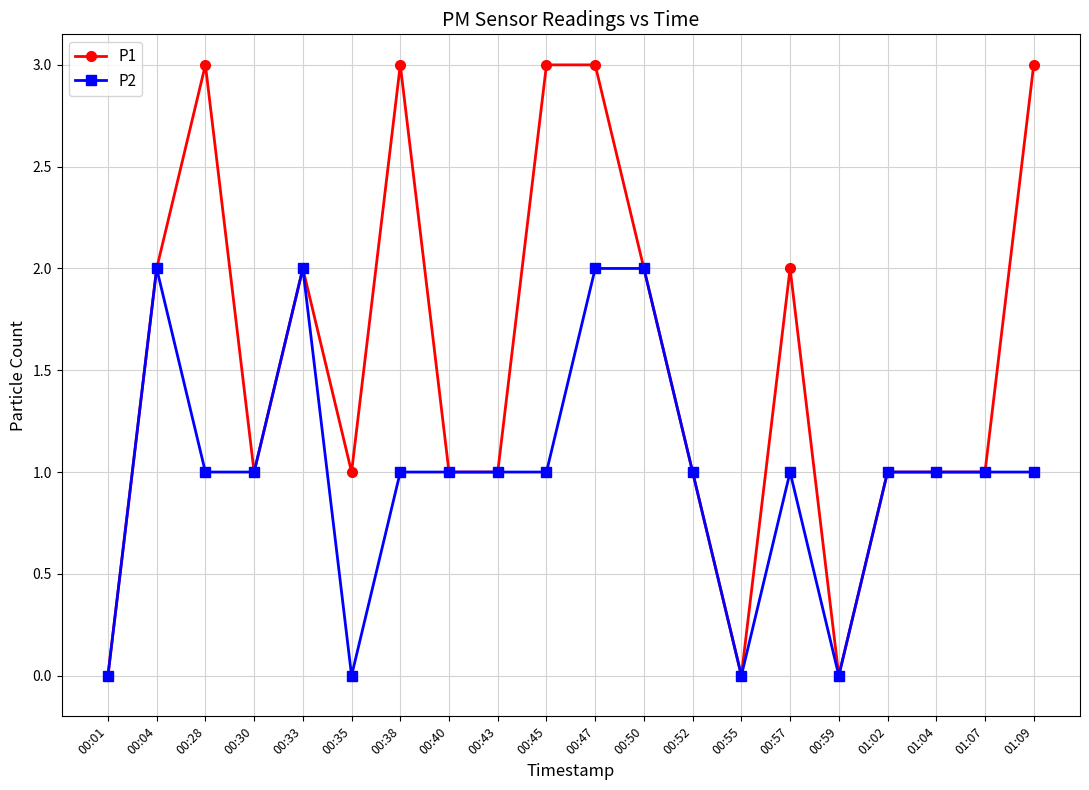

How many P1 values are between 1 and 3?

17